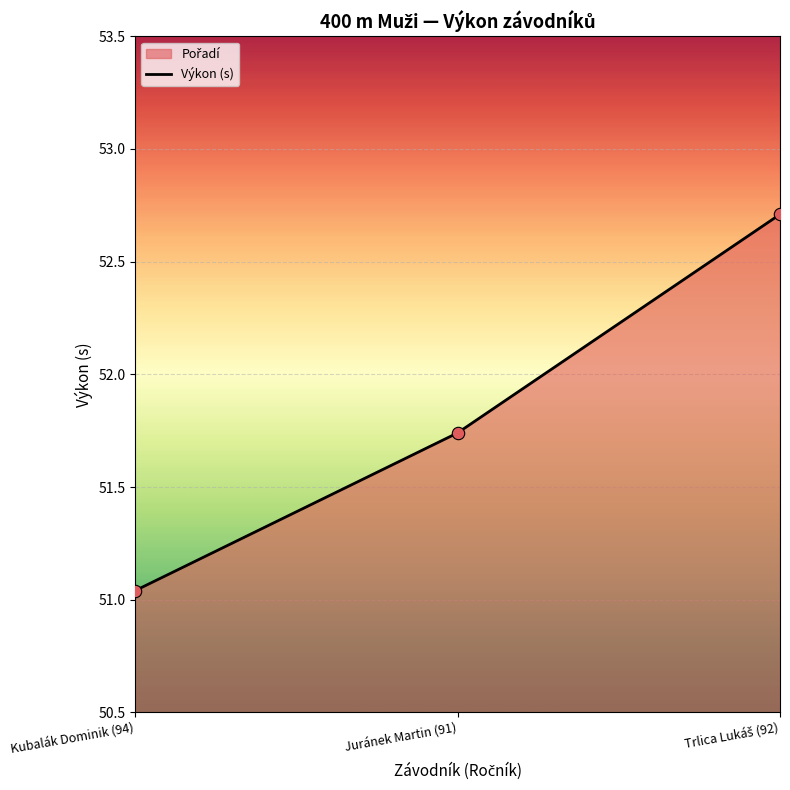

What is the change in value from Kubalák Dominik (94) to Juránek Martin (91)?

+0.7